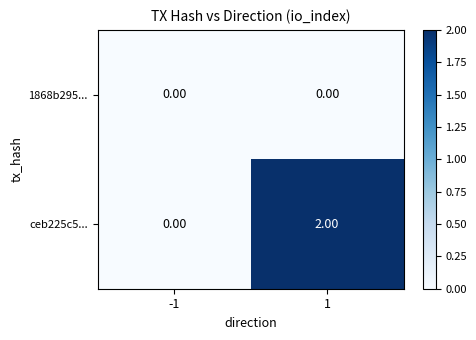

Is the value of 1868b295... at -1 greater than the value of ceb225c5... at 1?

No